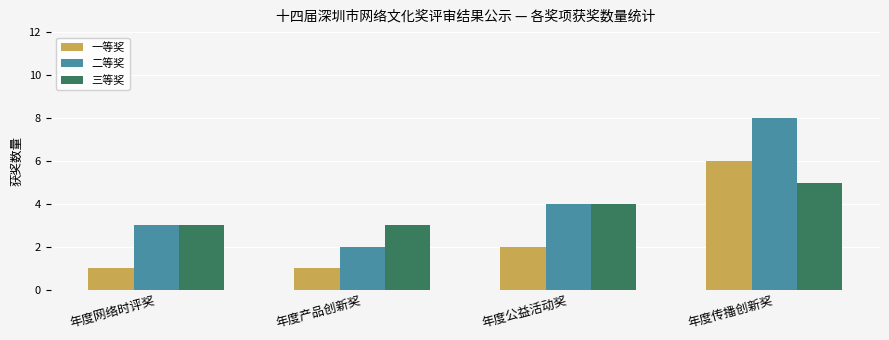

Is the value of 一等奖 at 年度公益活动奖 greater than the value of 三等奖 at 年度传播创新奖?

No